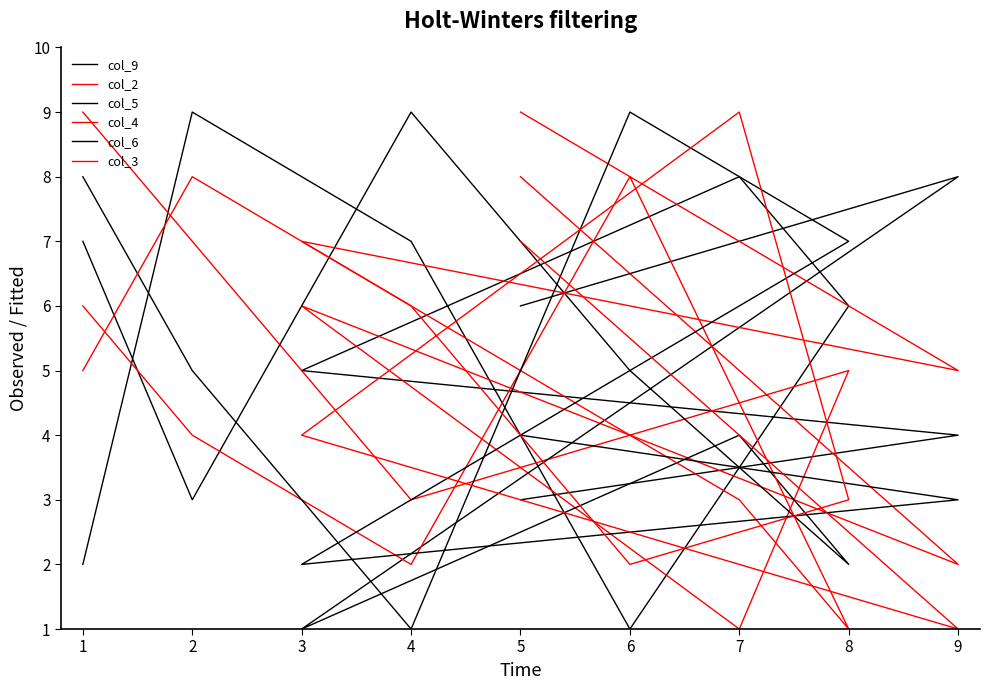

At how many categories does at least one series exceed 5?

9